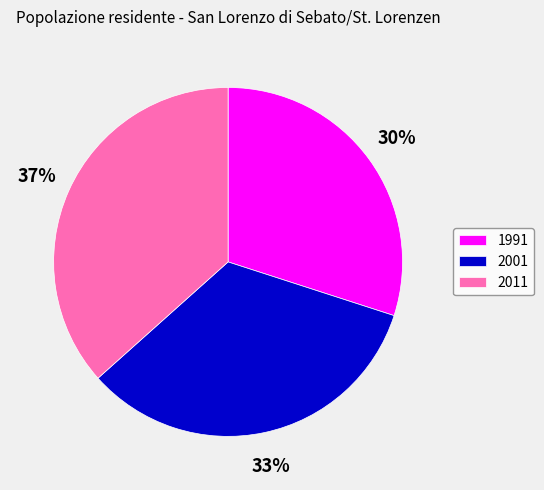

To the nearest percent, what portion does 1991 represent?

30%